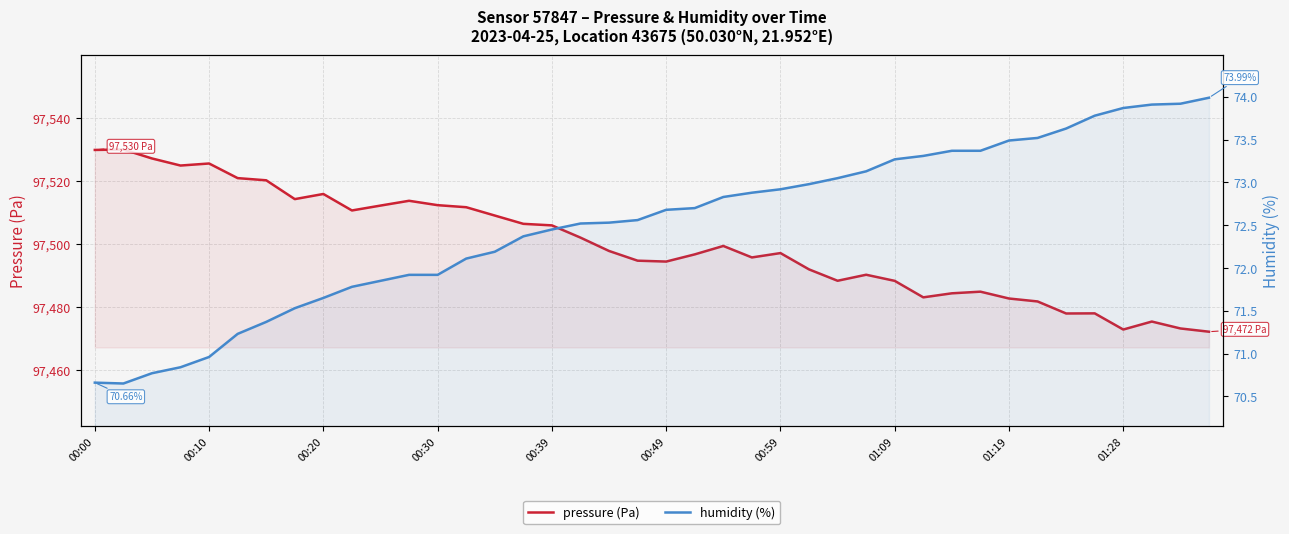

What is the difference between the maximum and minimum values in the pressure (Pa) series?

57.8